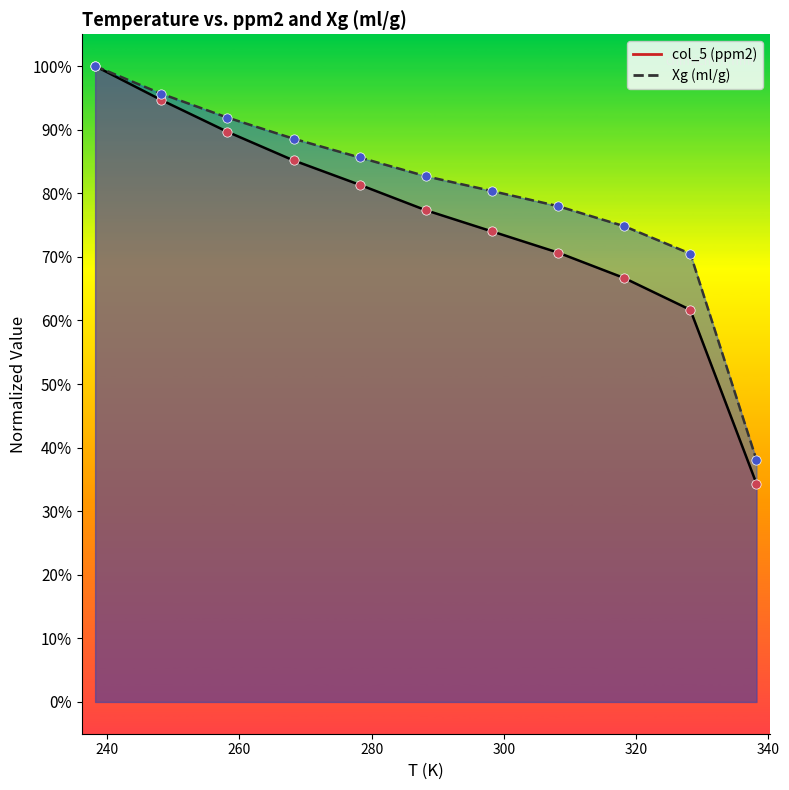

Which series has the largest total across all categories?

Xg (ml/g)